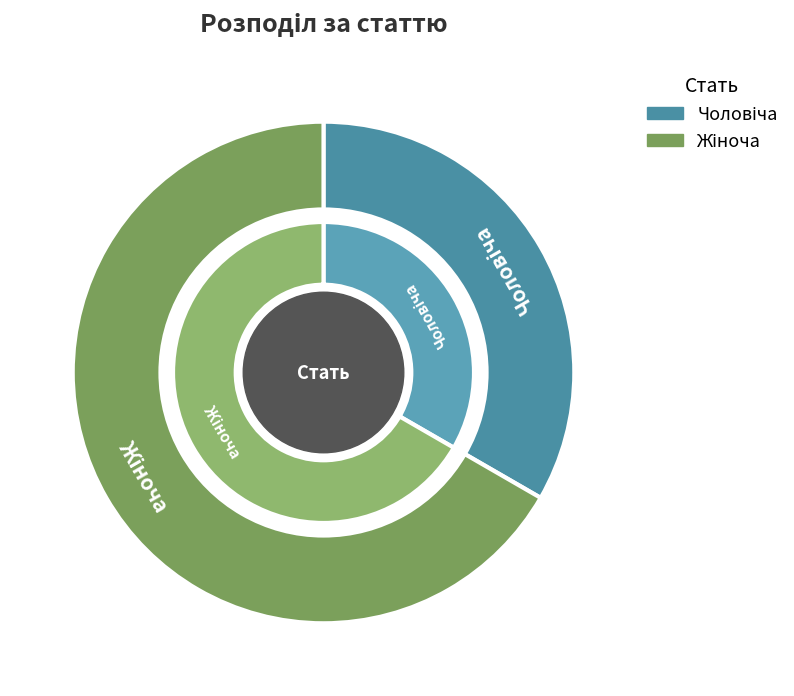

Is the sum of Чоловіча and Жіноча greater than half?

Yes